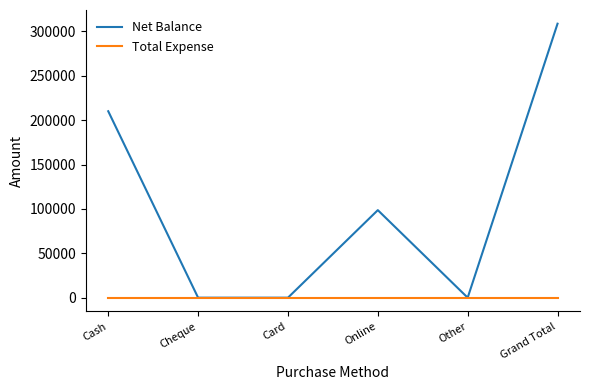

What are all the series names shown in the legend?

Net Balance, Total Expense